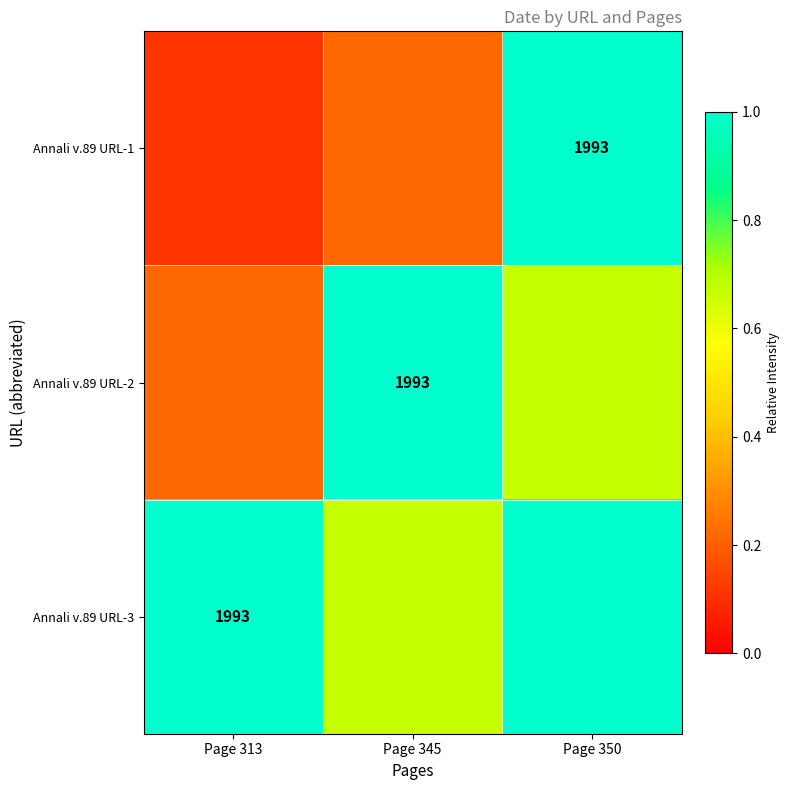

Where is Annali v.89 URL-2 nearest to the value 0?

Page 313